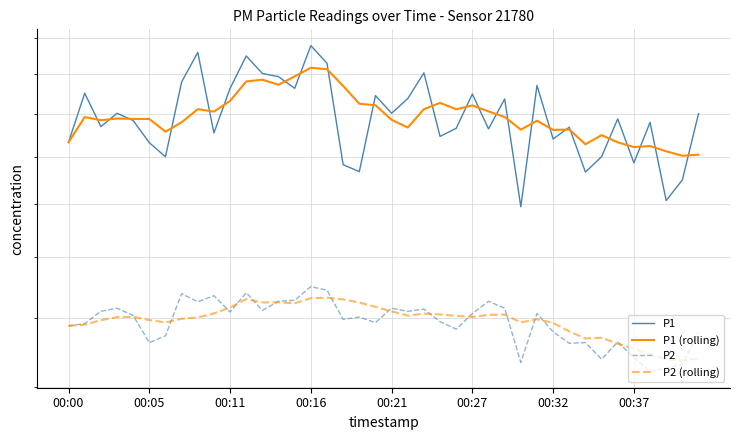

How many series are shown in this chart?

4